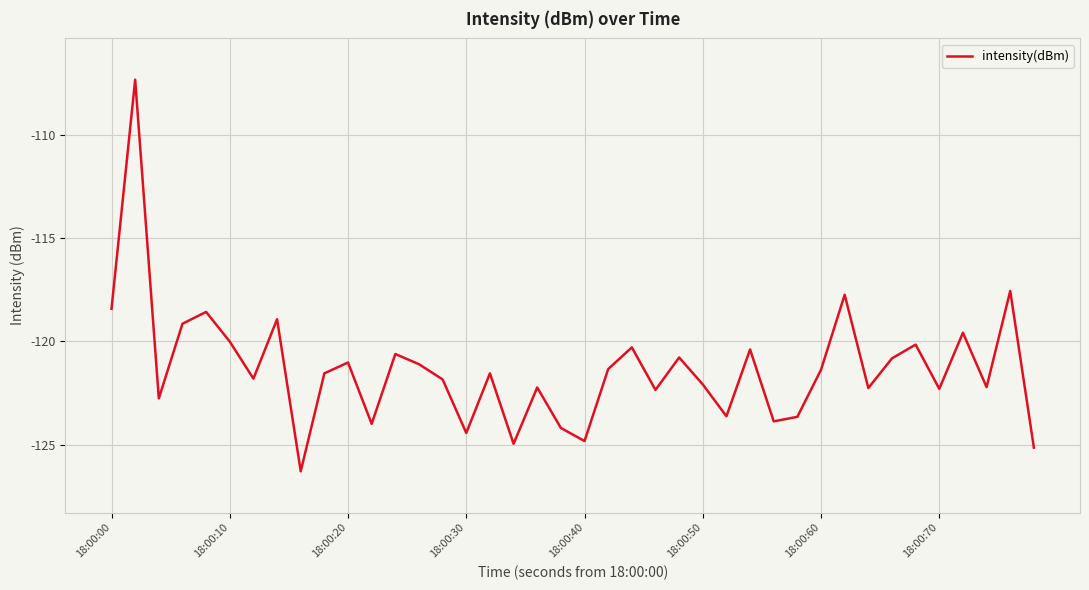

What is the difference between the maximum and minimum values?

19.0